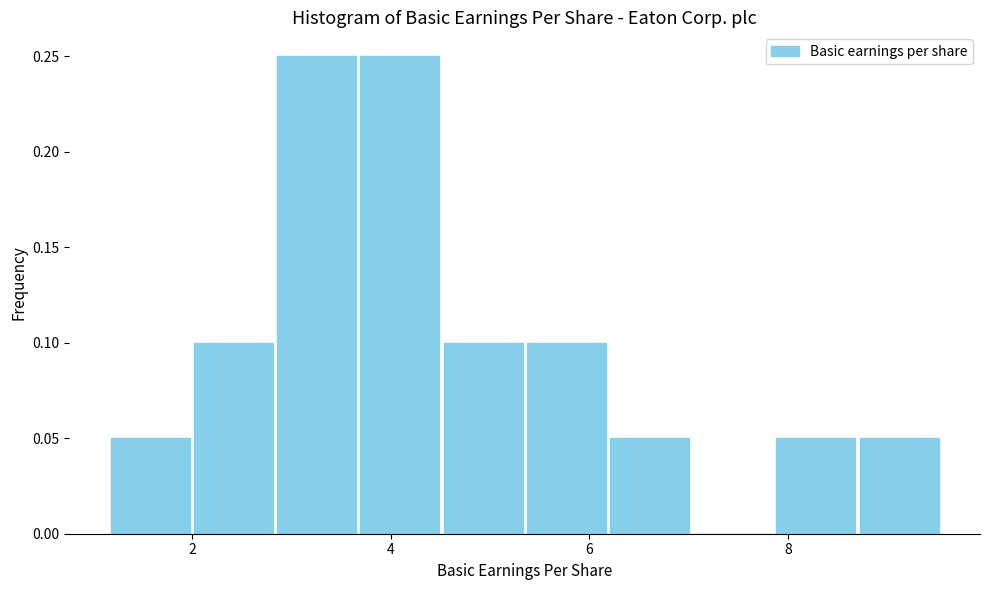

What is the height of the bar covering 2.0 to 2.8 on the x-axis? Neither the bar edges nor the heights are printed on the chart, so give them approximately, as read against the axes.

0.10